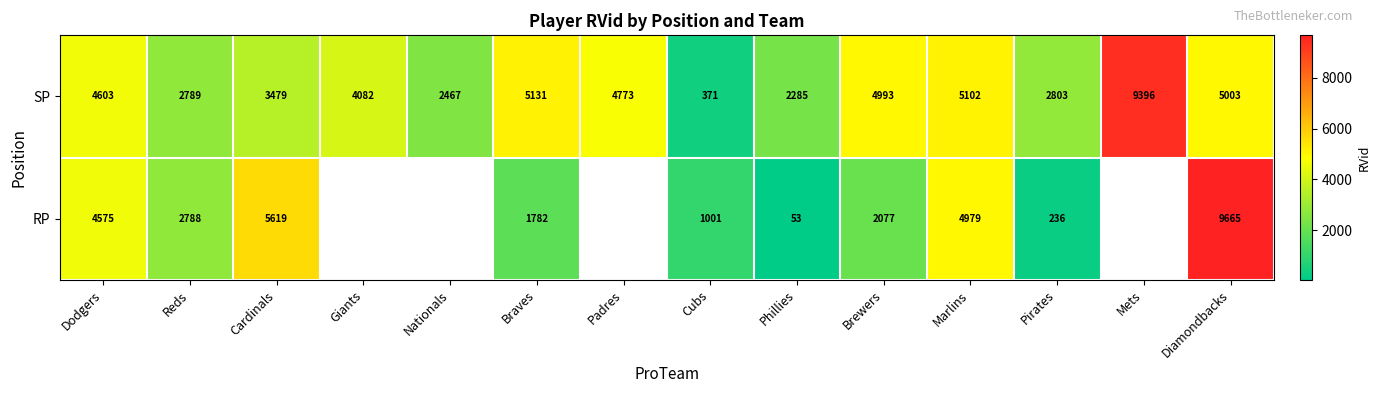

Which category has the lowest value in the SP series?

Cubs